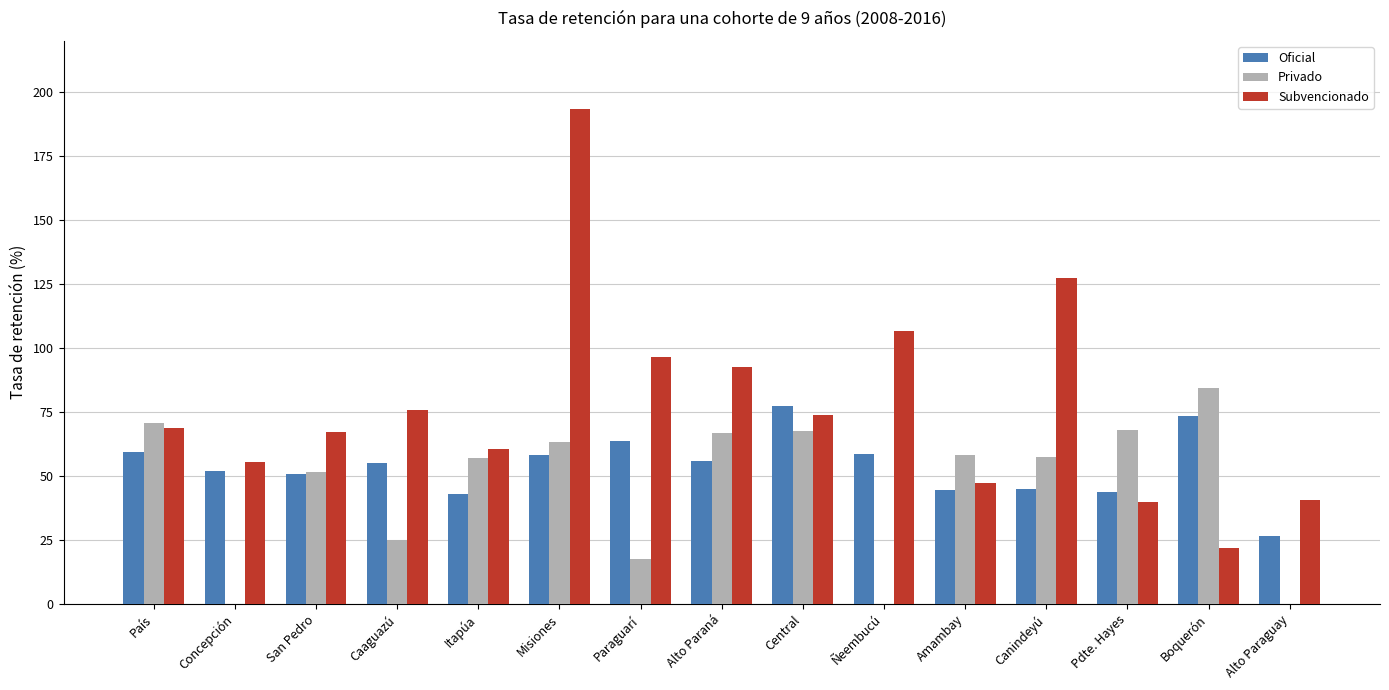

What is the maximum value shown in the chart?

193.5